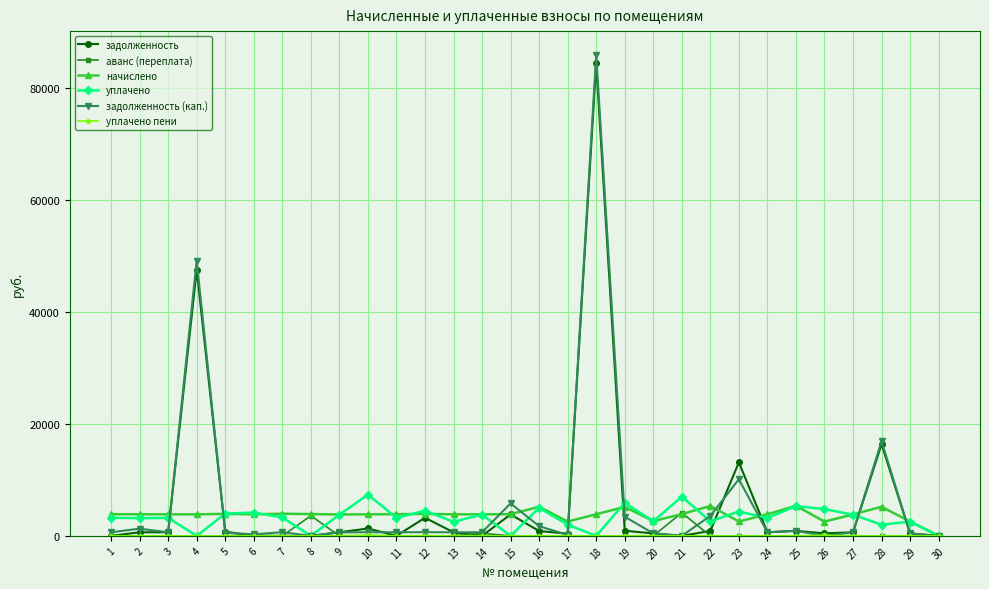

Which series has the widest spread of values?

задолженность (кап.)